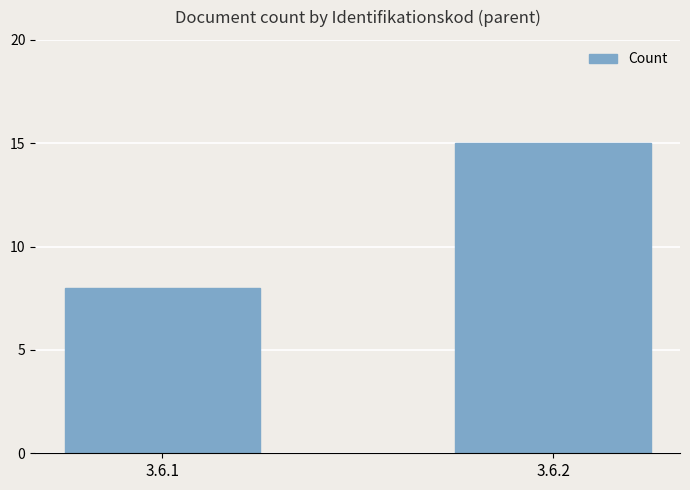

What is the sum of all values?

23